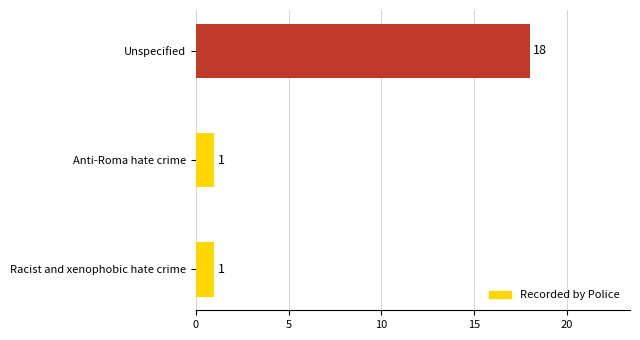

The value at Unspecified is 18. True or false?

True